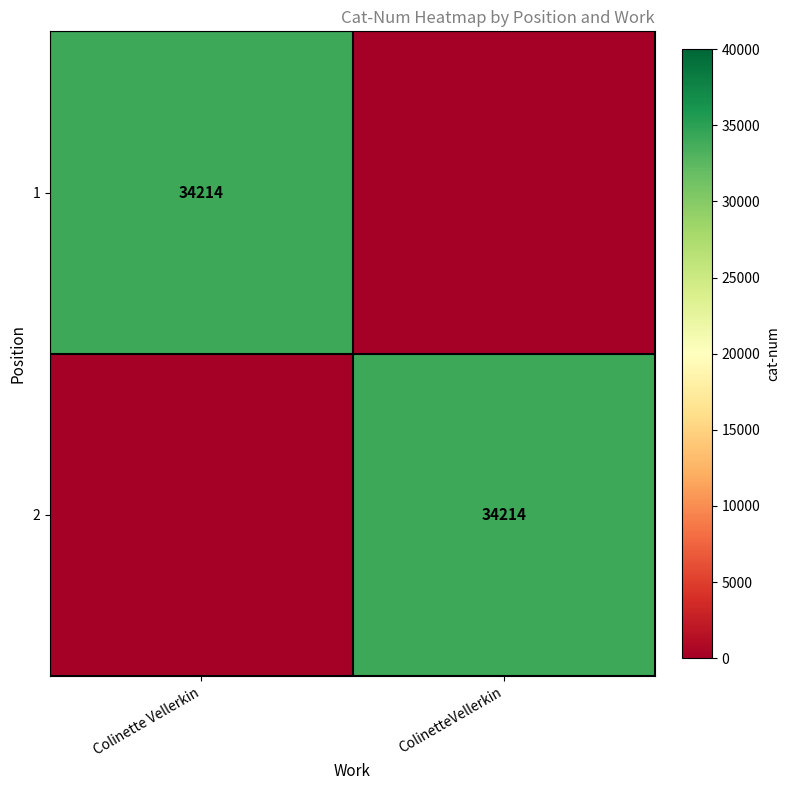

True or false: 2 has a value of 34214 at ColinetteVellerkin.

True